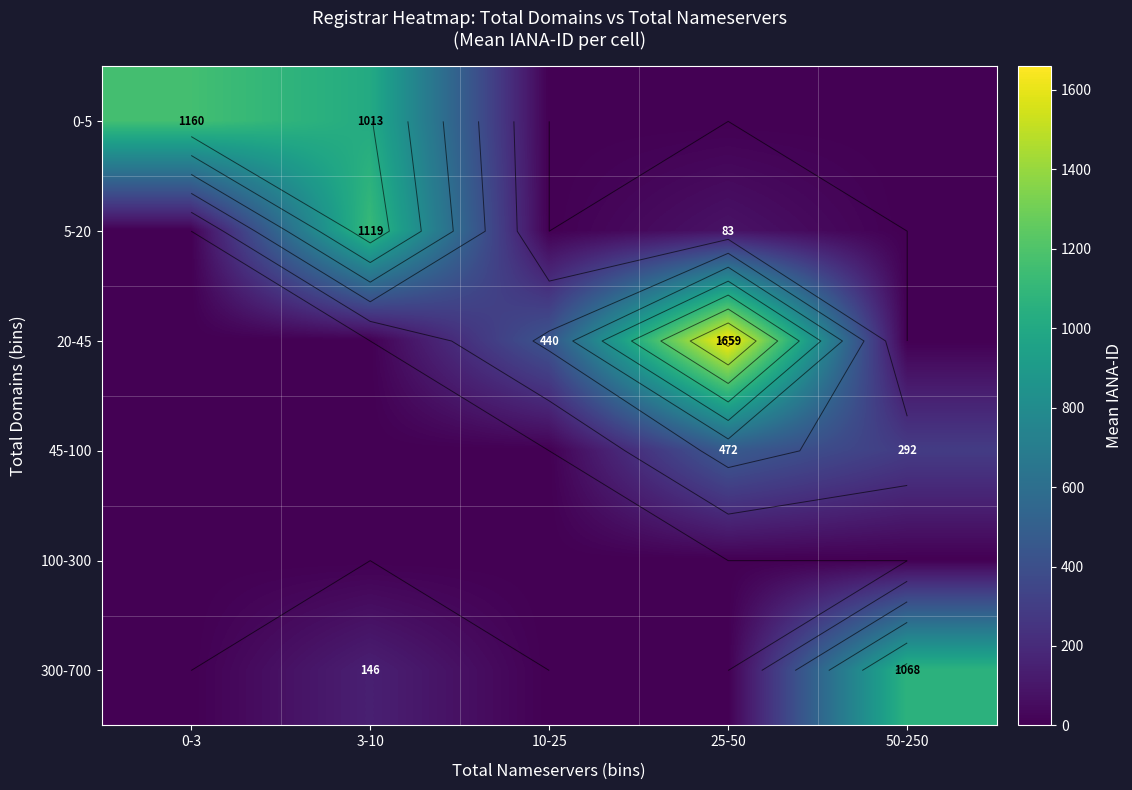

The 5-20 series shows 729.1 at 0-3. True or false?

False